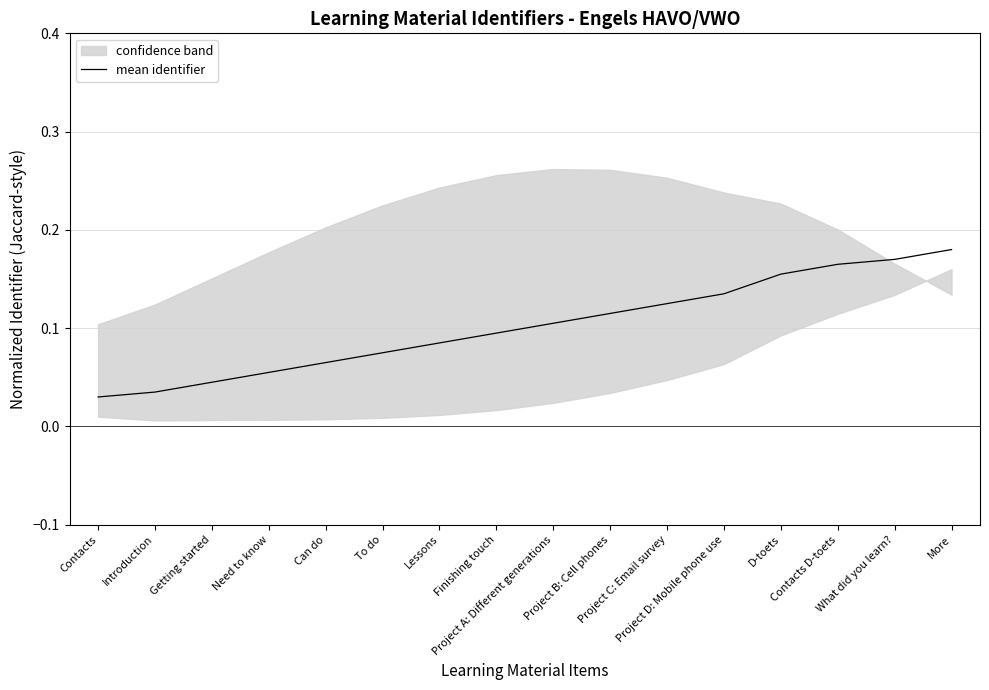

Rank the categories by value from highest to lowest.

More, What did you learn?, Contacts D-toets, D-toets, Project D: Mobile phone use, Project C: Email survey, Project B: Cell phones, Project A: Different generations, Finishing touch, Lessons, To do, Can do, Need to know, Getting started, Introduction, Contacts